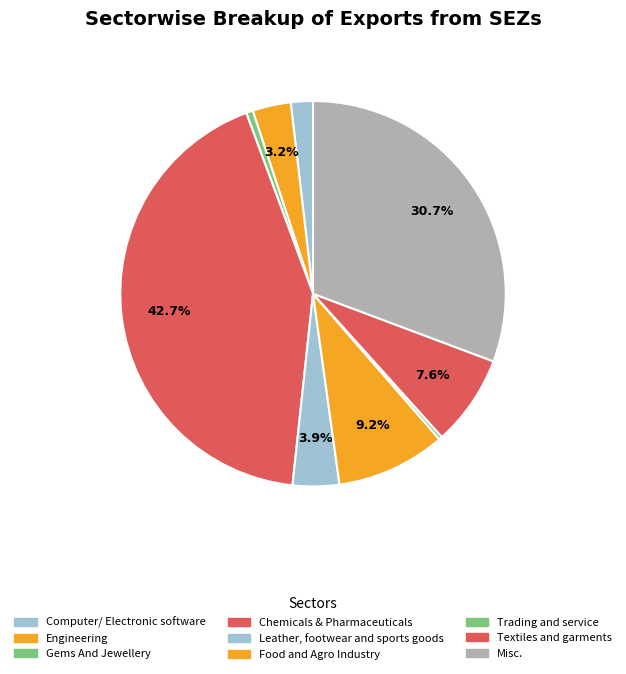

How many slices are in this pie chart?

9